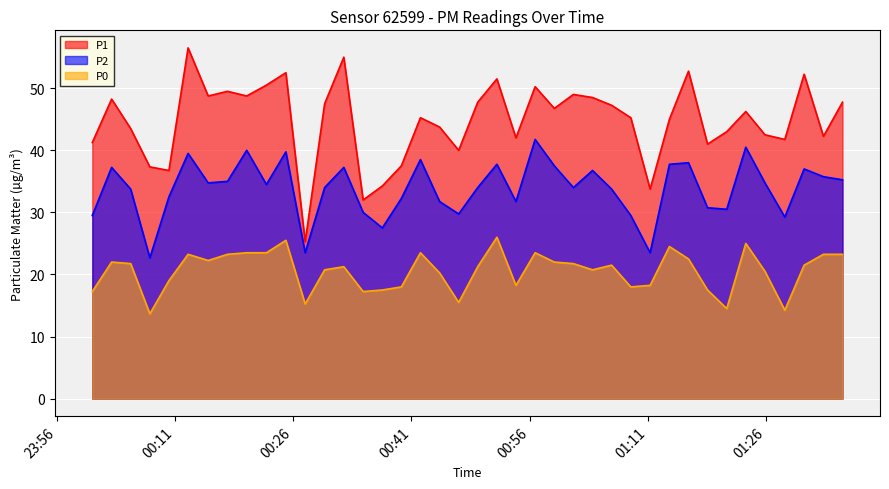

List the series in order of their overall mean, lowest first.

P0, P2, P1